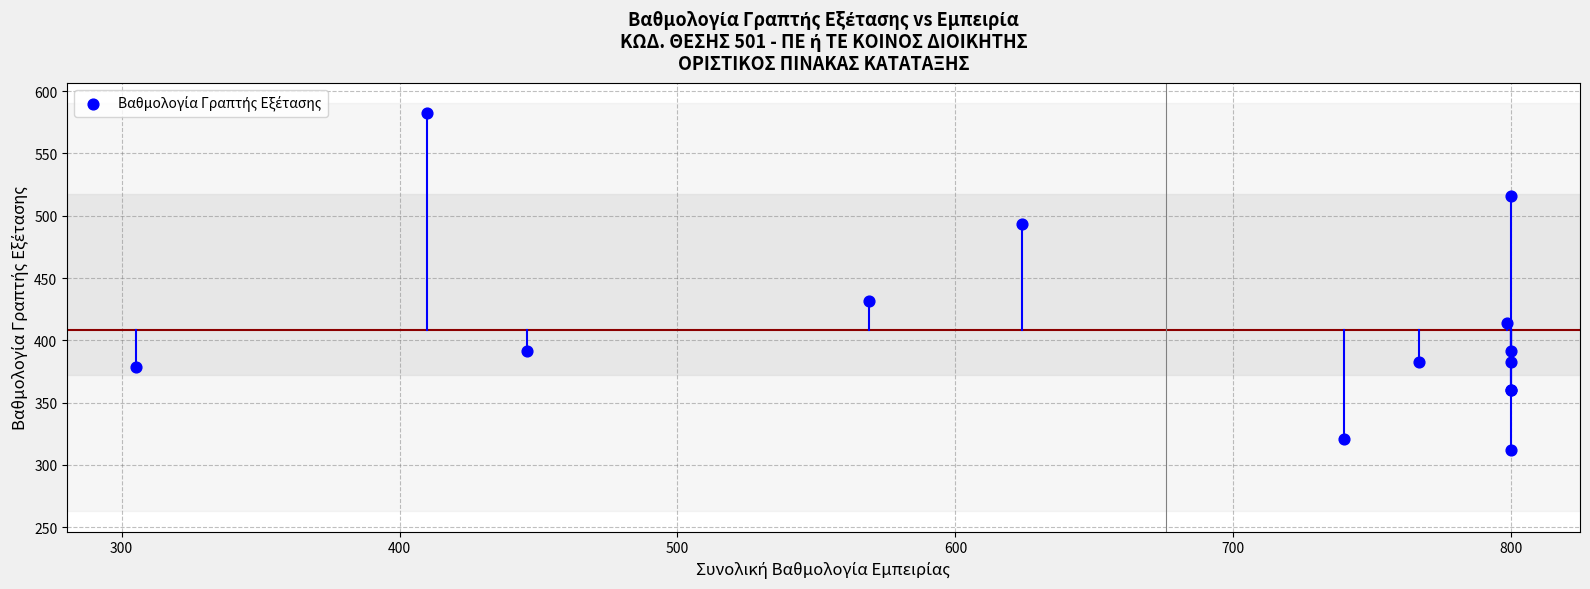

What Y value in the scatter plot is closest to 447?

431.6